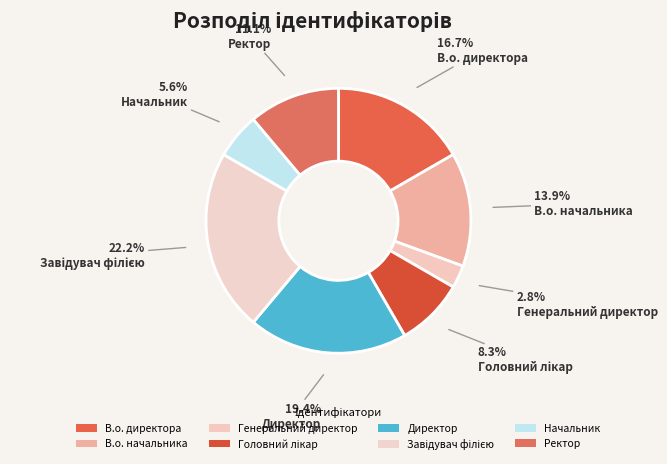

Which category has the biggest portion of the pie?

Завідувач філією